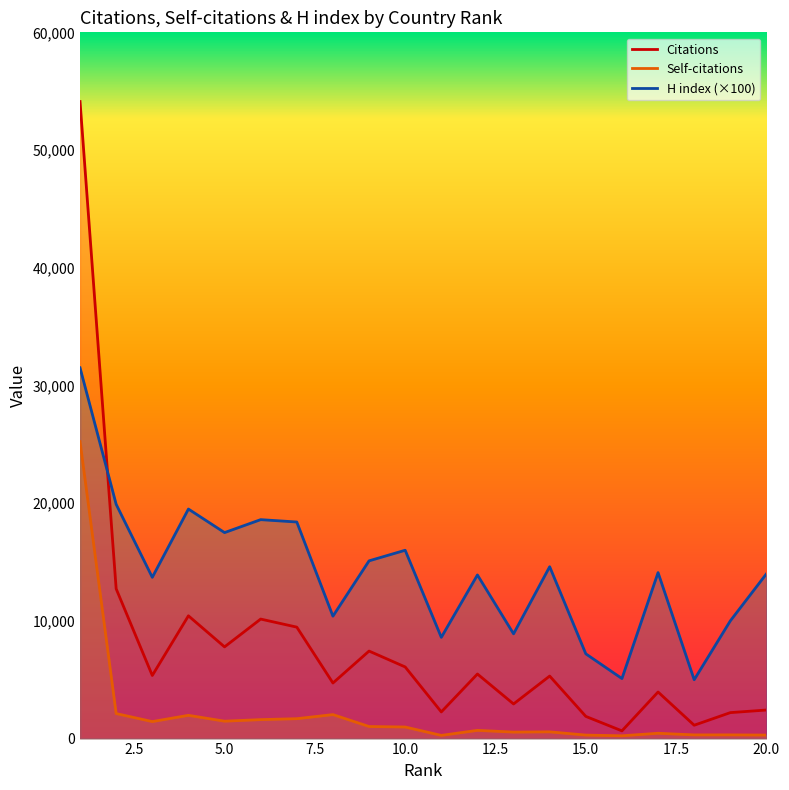

What value does the H index series have at 11, to the nearest 50?

8600